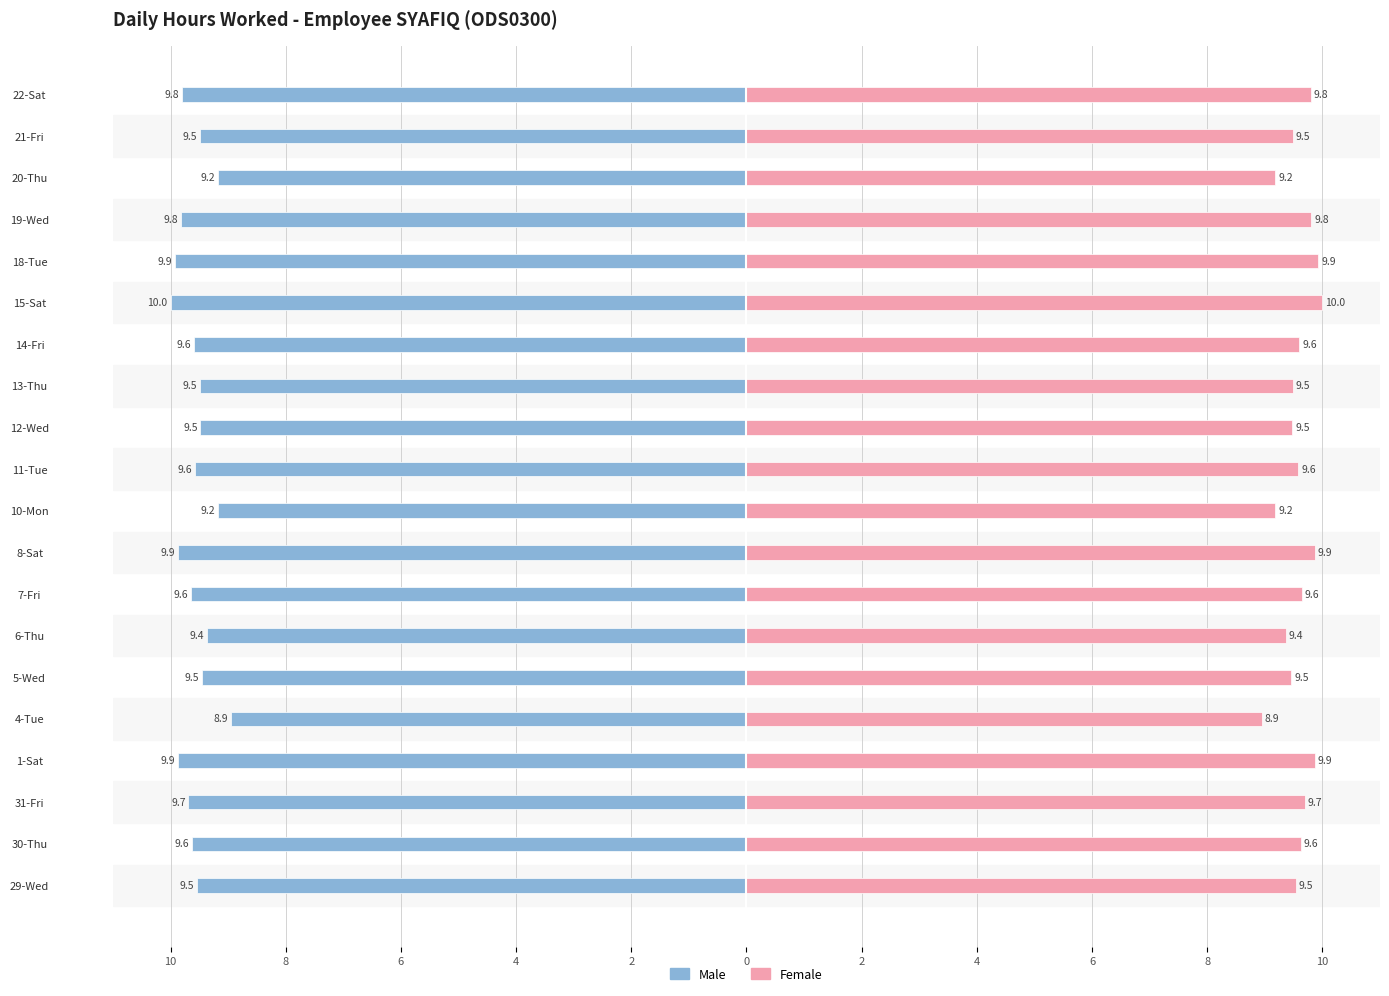

Does the chart contain stacked bars?

No